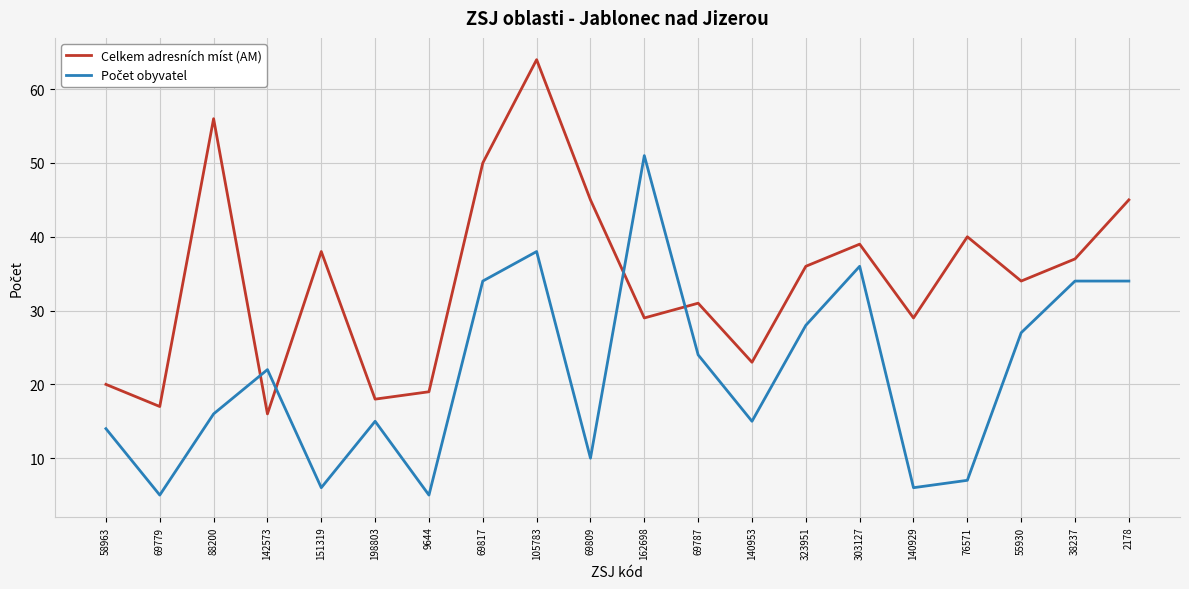

The value of Celkem adresních míst (AM) at 69809 is 23. True or false?

False